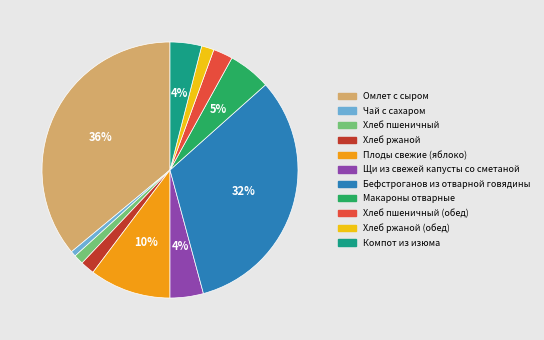

Count the number of slices in the pie.

11